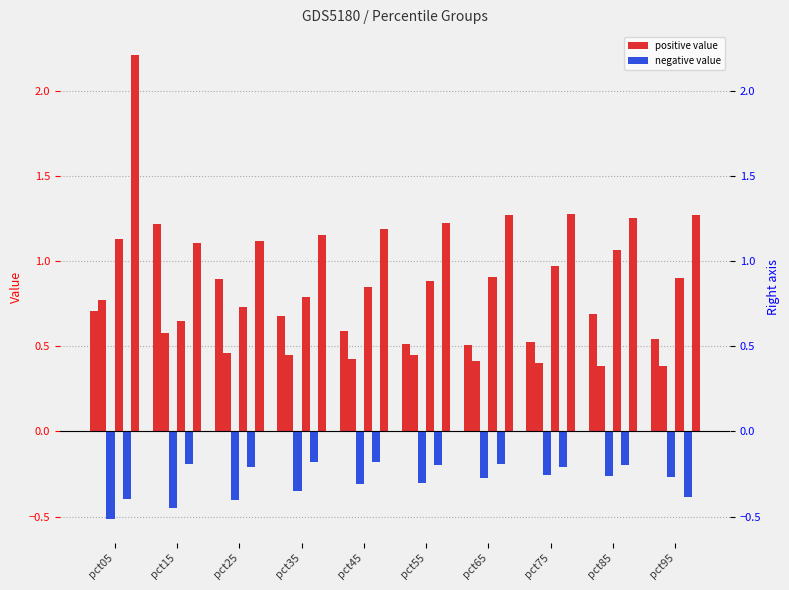

Are the bars horizontal?

No